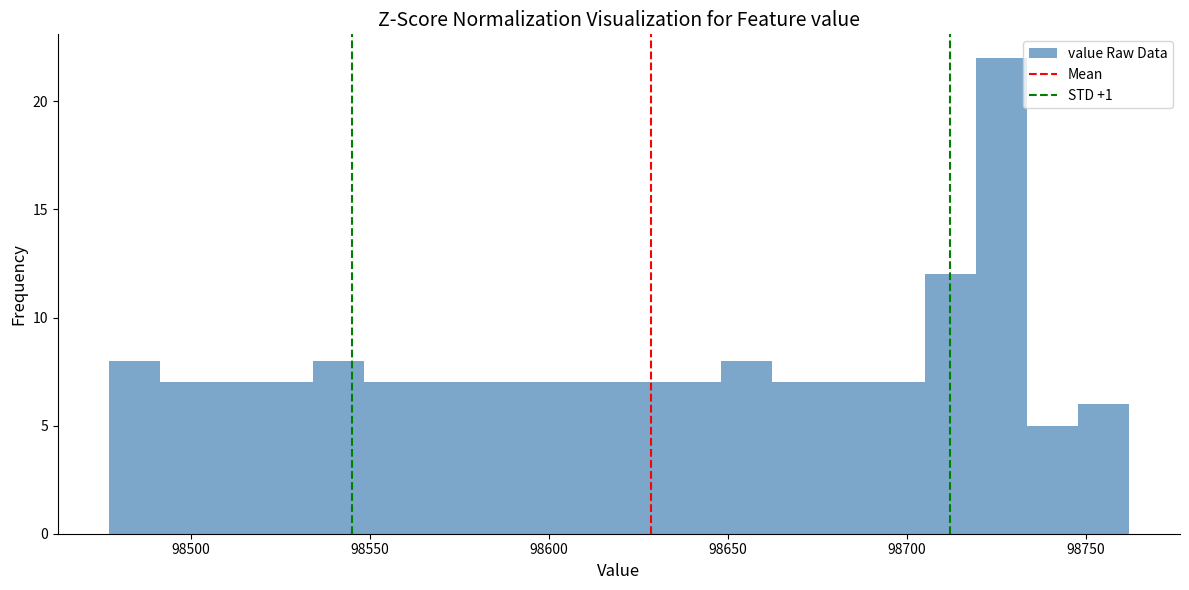

Around what value on the x-axis is the tallest bar? Give the approximate position of its centre, as read against the axis.

98725